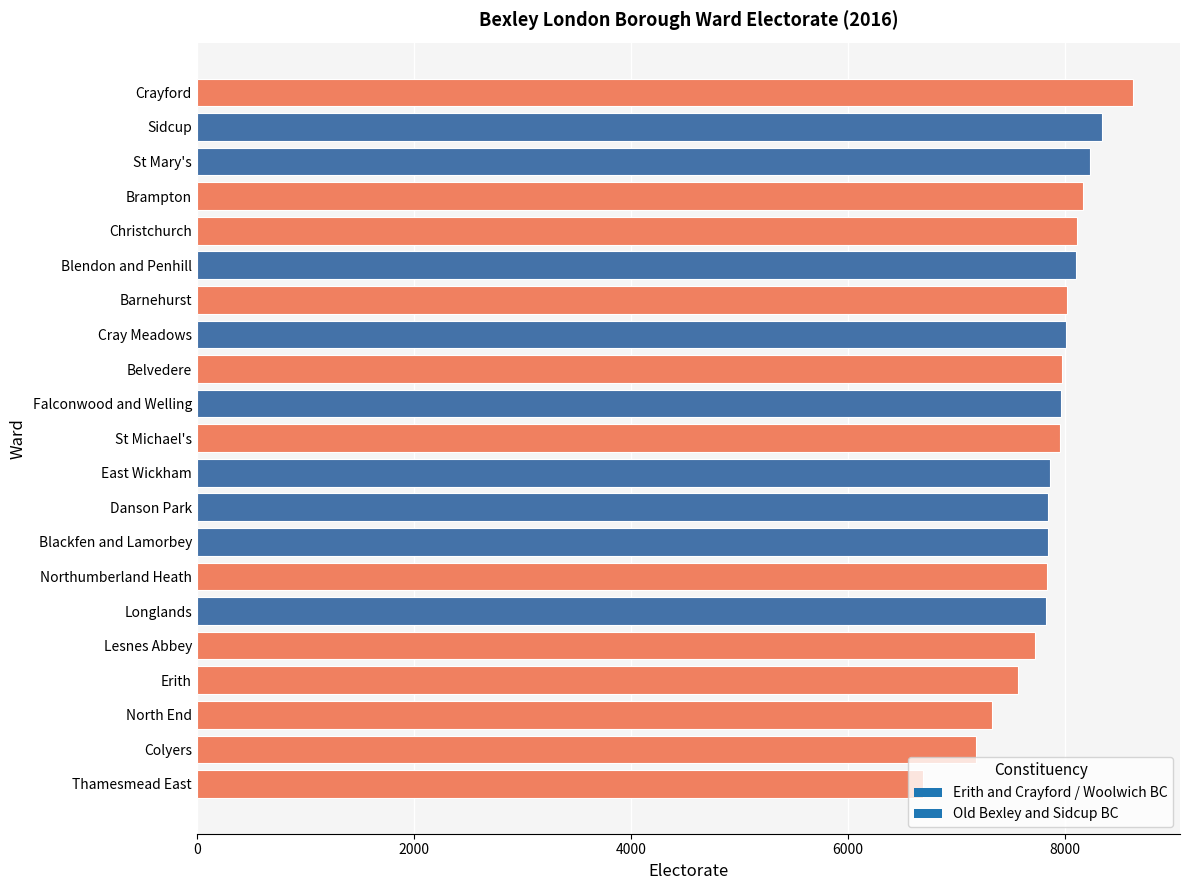

What is the approximate value at Danson Park, to the nearest 100?

7800